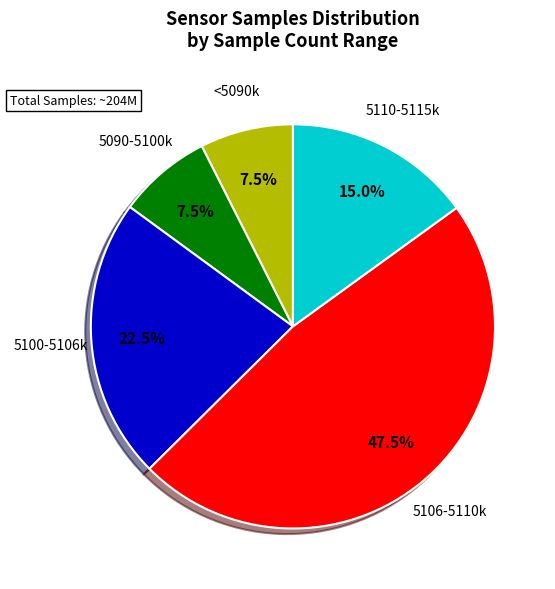

What percentage is NOT represented by <5090k?

92.5%